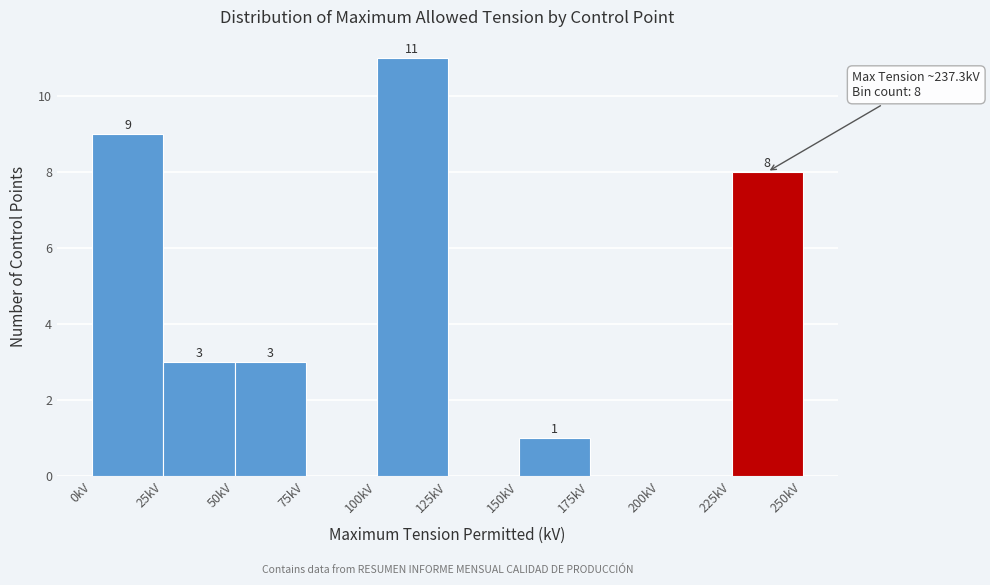

Which range on the x-axis has the tallest bar?

100 to 125